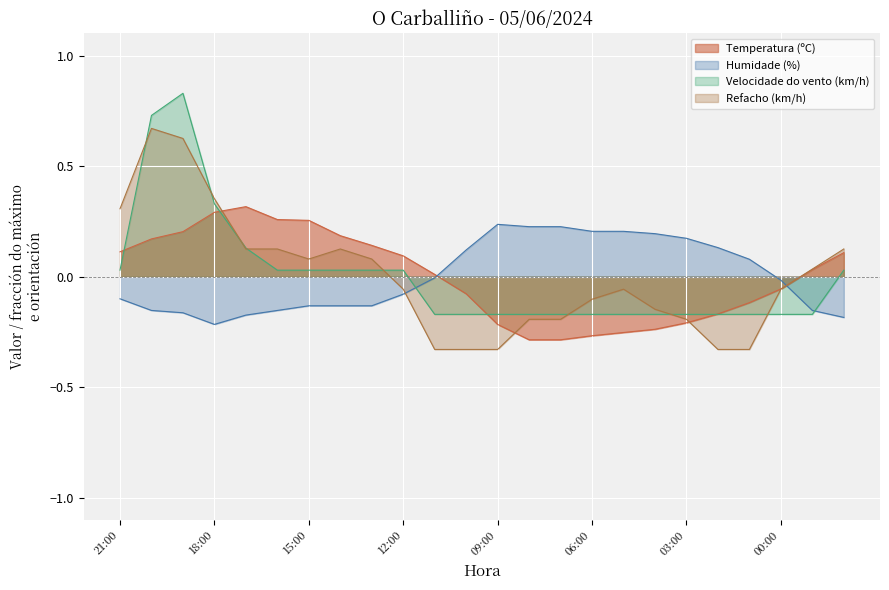

The value of Humidade (%) at 12:00 is -0.1. True or false?

True